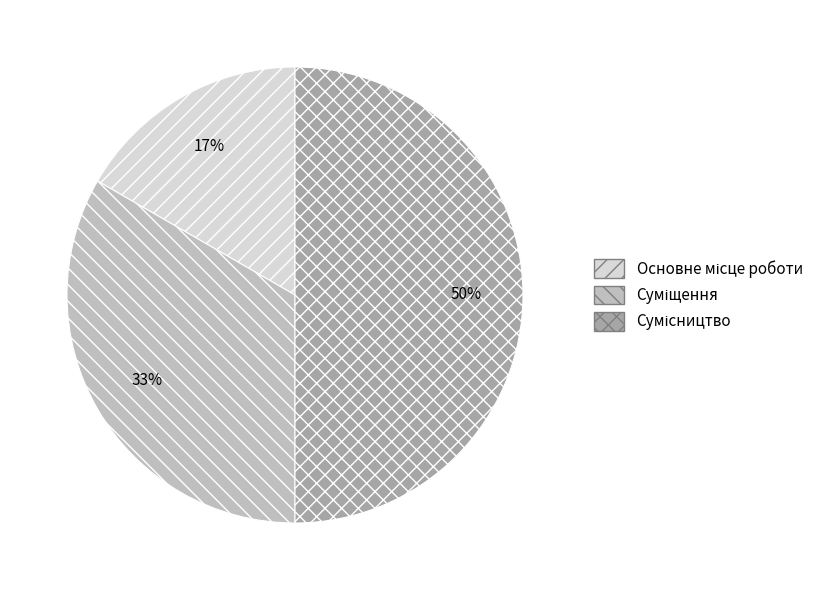

To the nearest percent, what is the average slice percentage?

33%